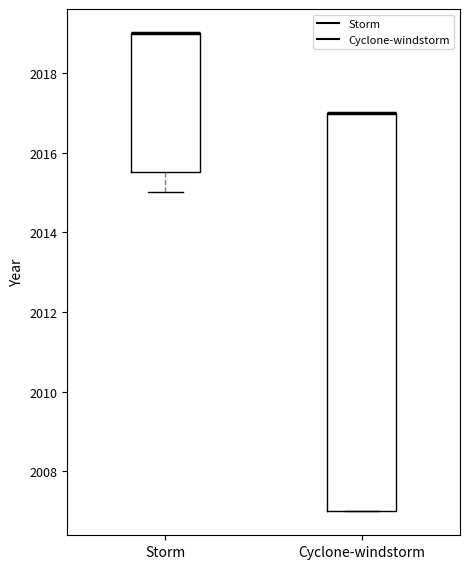

Where is the lower edge of the box for Cyclone-windstorm on the y-axis? The values are not printed on the chart, so give them approximately, as read against the axis.

2007.0